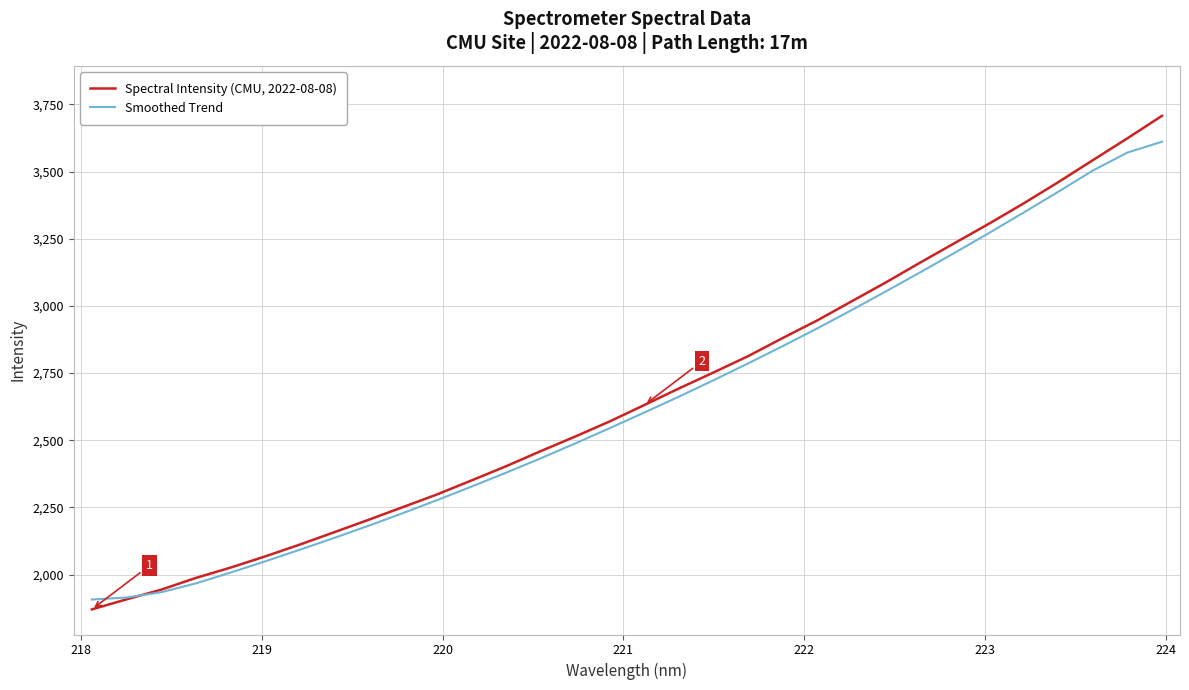

Which series has the widest spread of values?

Spectral Intensity (CMU, 2022-08-08)